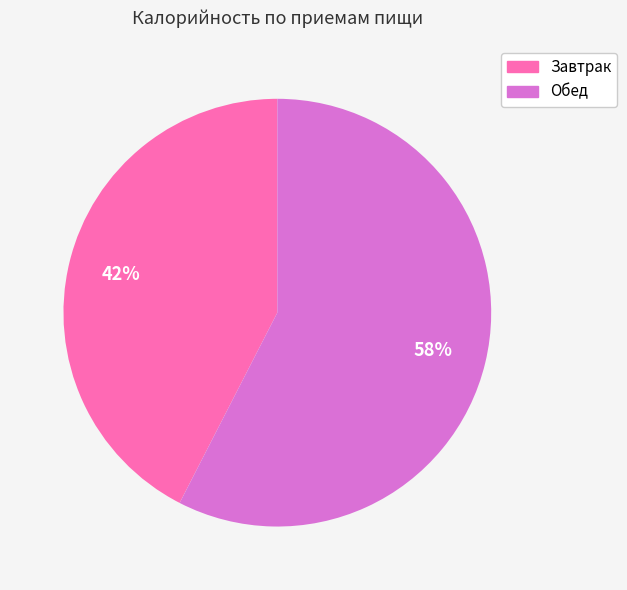

What is the smallest slice in the pie chart?

Завтрак